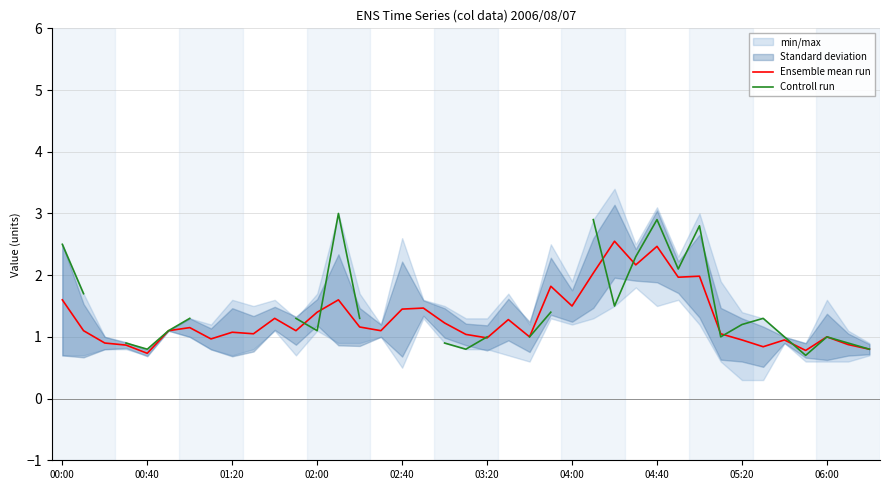

How many interior local peaks does the Controll run series have?

5